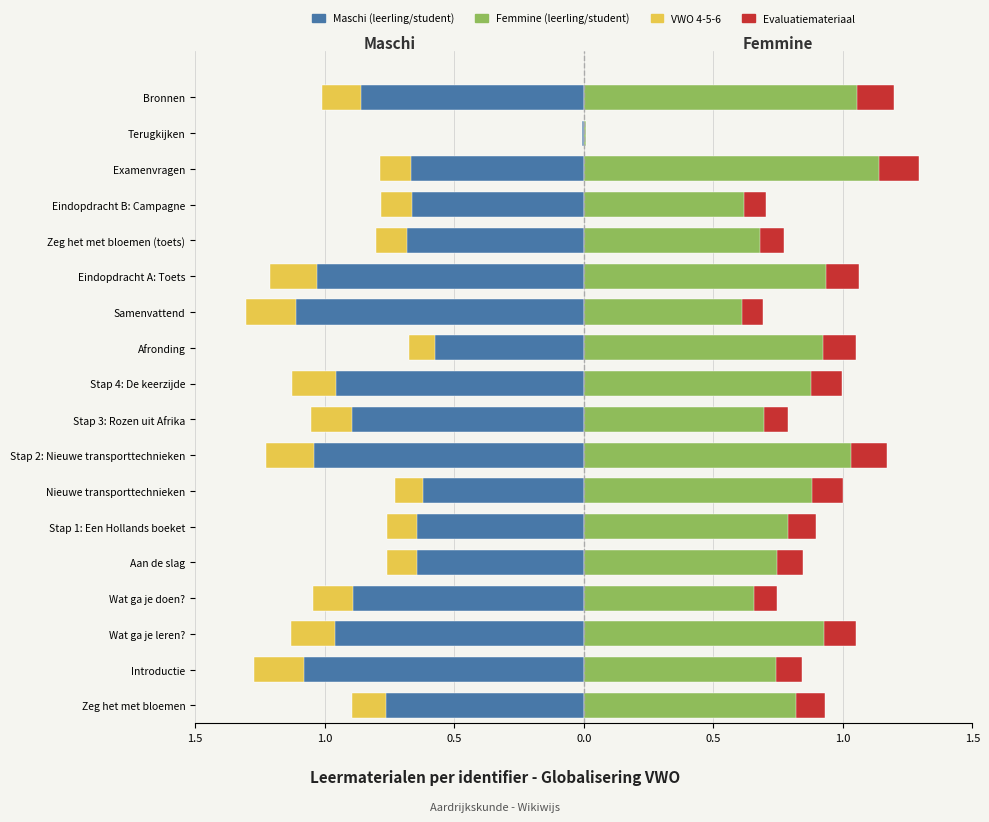

True or false: Maschi has a value of -0.8 at Eindopdracht B: Campagne.

True